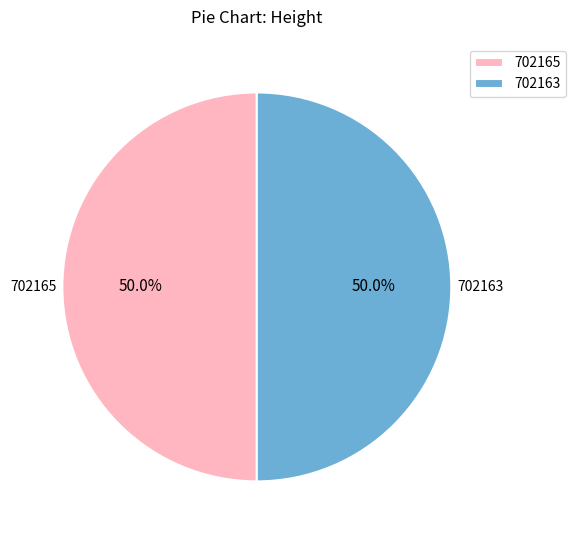

Approximately how many times larger is the value at 702165 compared to 702163?

1.0